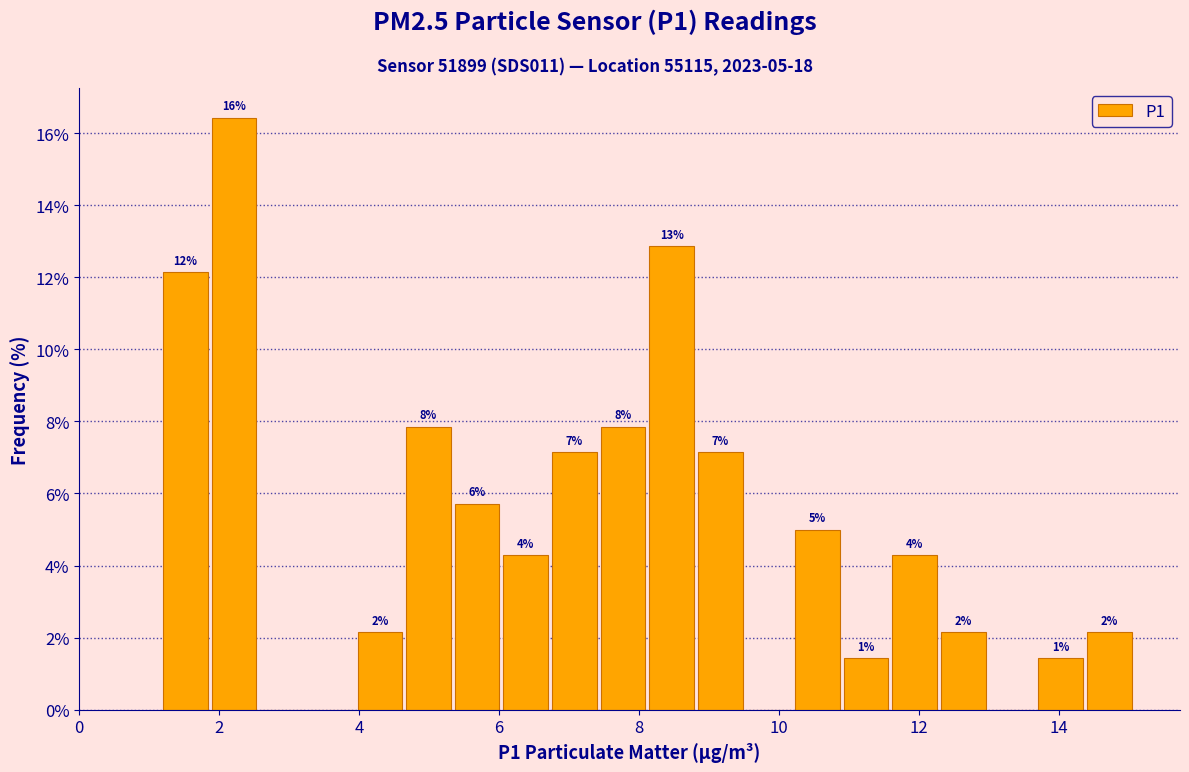

Read against the x-axis, roughly where is the centre of the tallest bar?

2.2